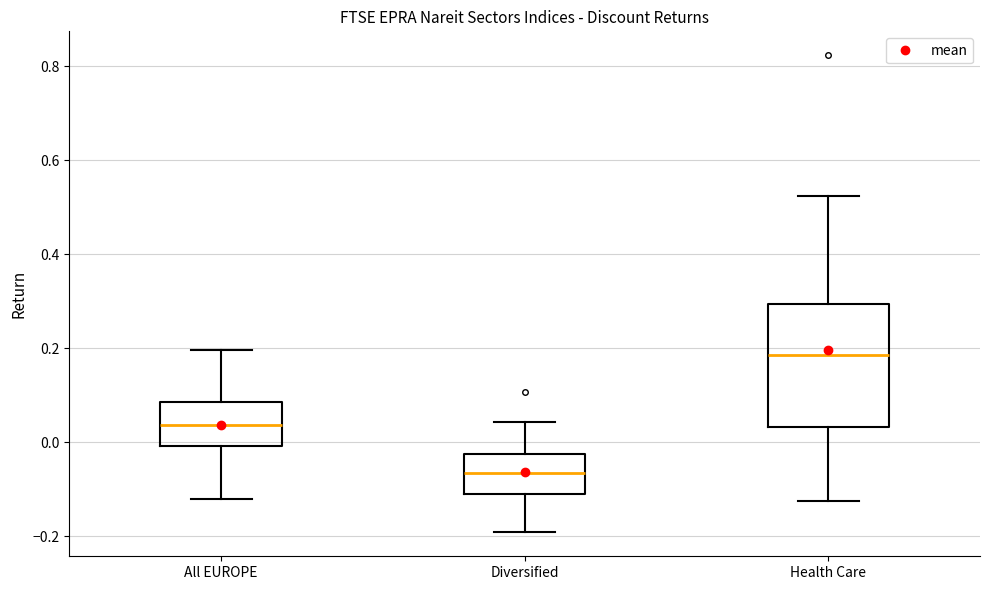

Which box has the lowest median line?

Diversified